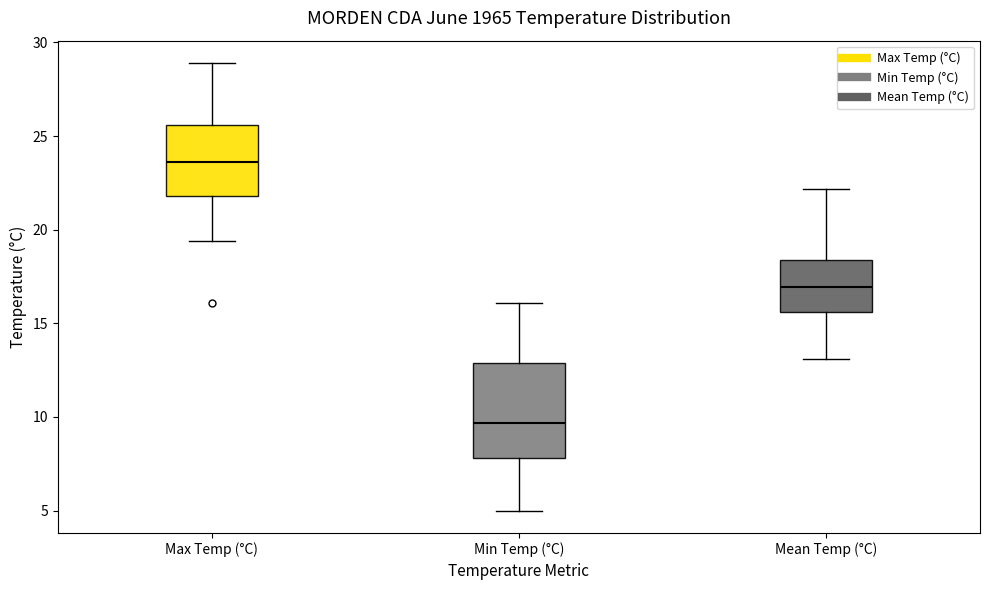

Reading left to right, read every box against the y-axis: the position of its median line, the range the box covers, and the ends of its whiskers. The values are not printed on the chart, so give them approximately, as read against the axis.

Max Temp (°C): median 23.5, box 22.0 to 25.5, whiskers 19.5 to 29.0
Min Temp (°C): median 9.5, box 8.0 to 13.0, whiskers 5.0 to 16.0
Mean Temp (°C): median 17.0, box 15.5 to 18.5, whiskers 13.0 to 22.0